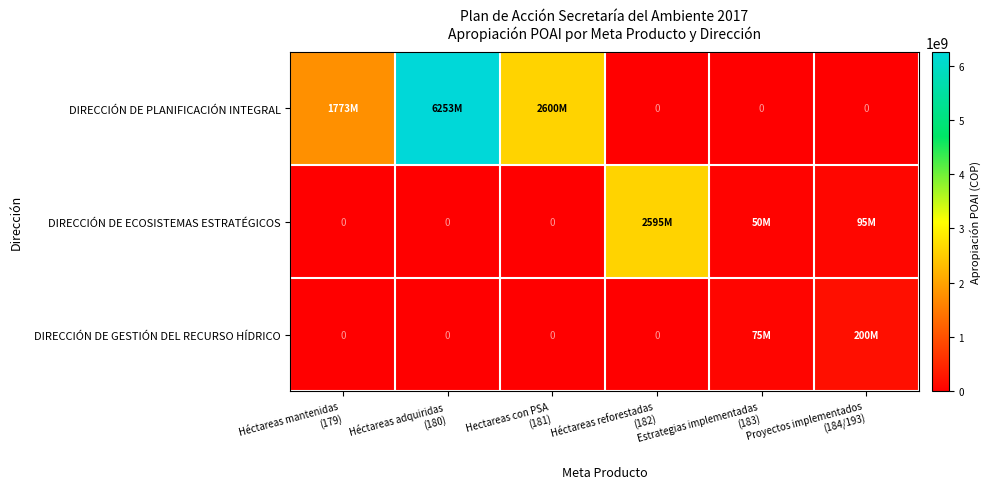

Rank the series by their maximum value, from lowest to highest.

DIRECCIÓN DE GESTIÓN DEL RECURSO HÍDRICO, DIRECCIÓN DE ECOSISTEMAS ESTRATÉGICOS, DIRECCIÓN DE PLANIFICACIÓN INTEGRAL